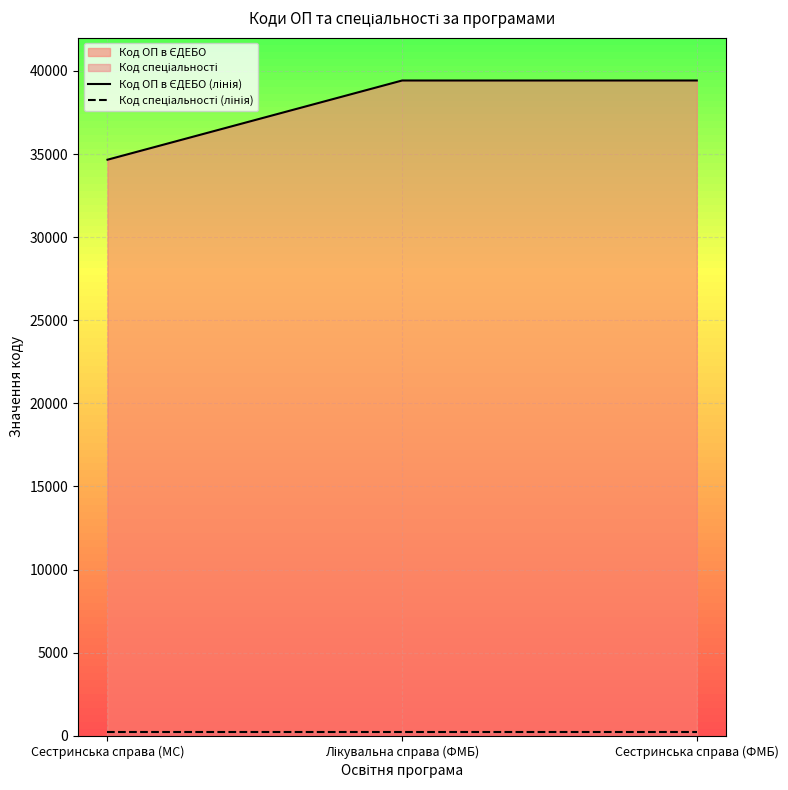

Which series has the largest range (max minus min)?

Код ОП в ЄДЕБО (лінія)